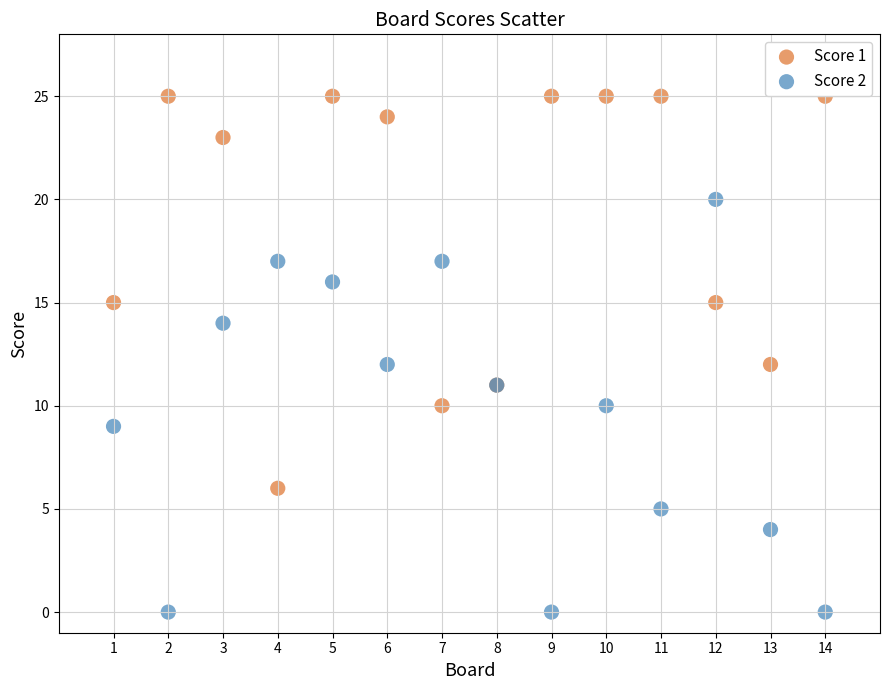

Which series contains the highest Y value?

Score 1